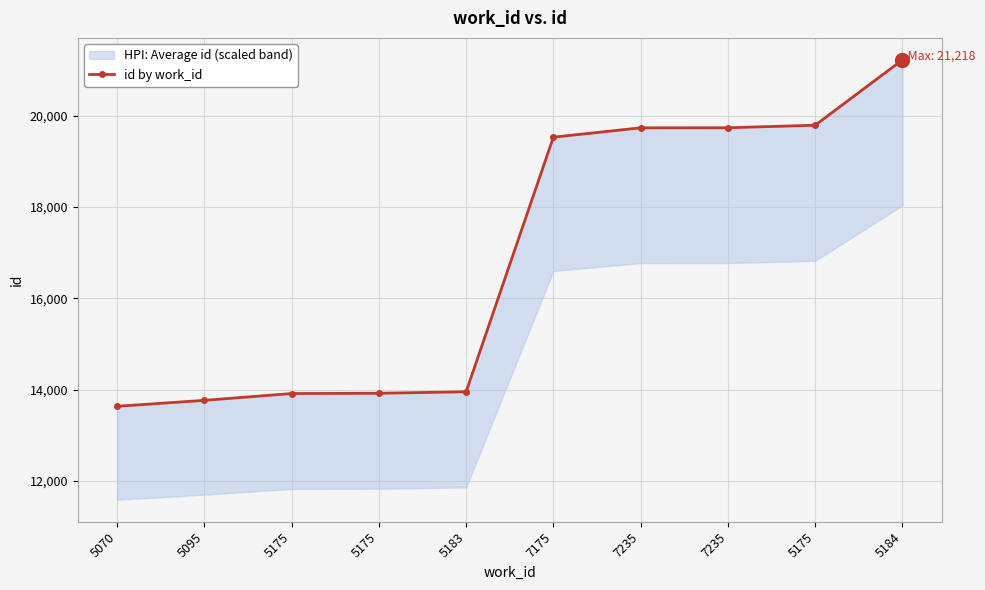

Which category has the lowest value across all series?

5070